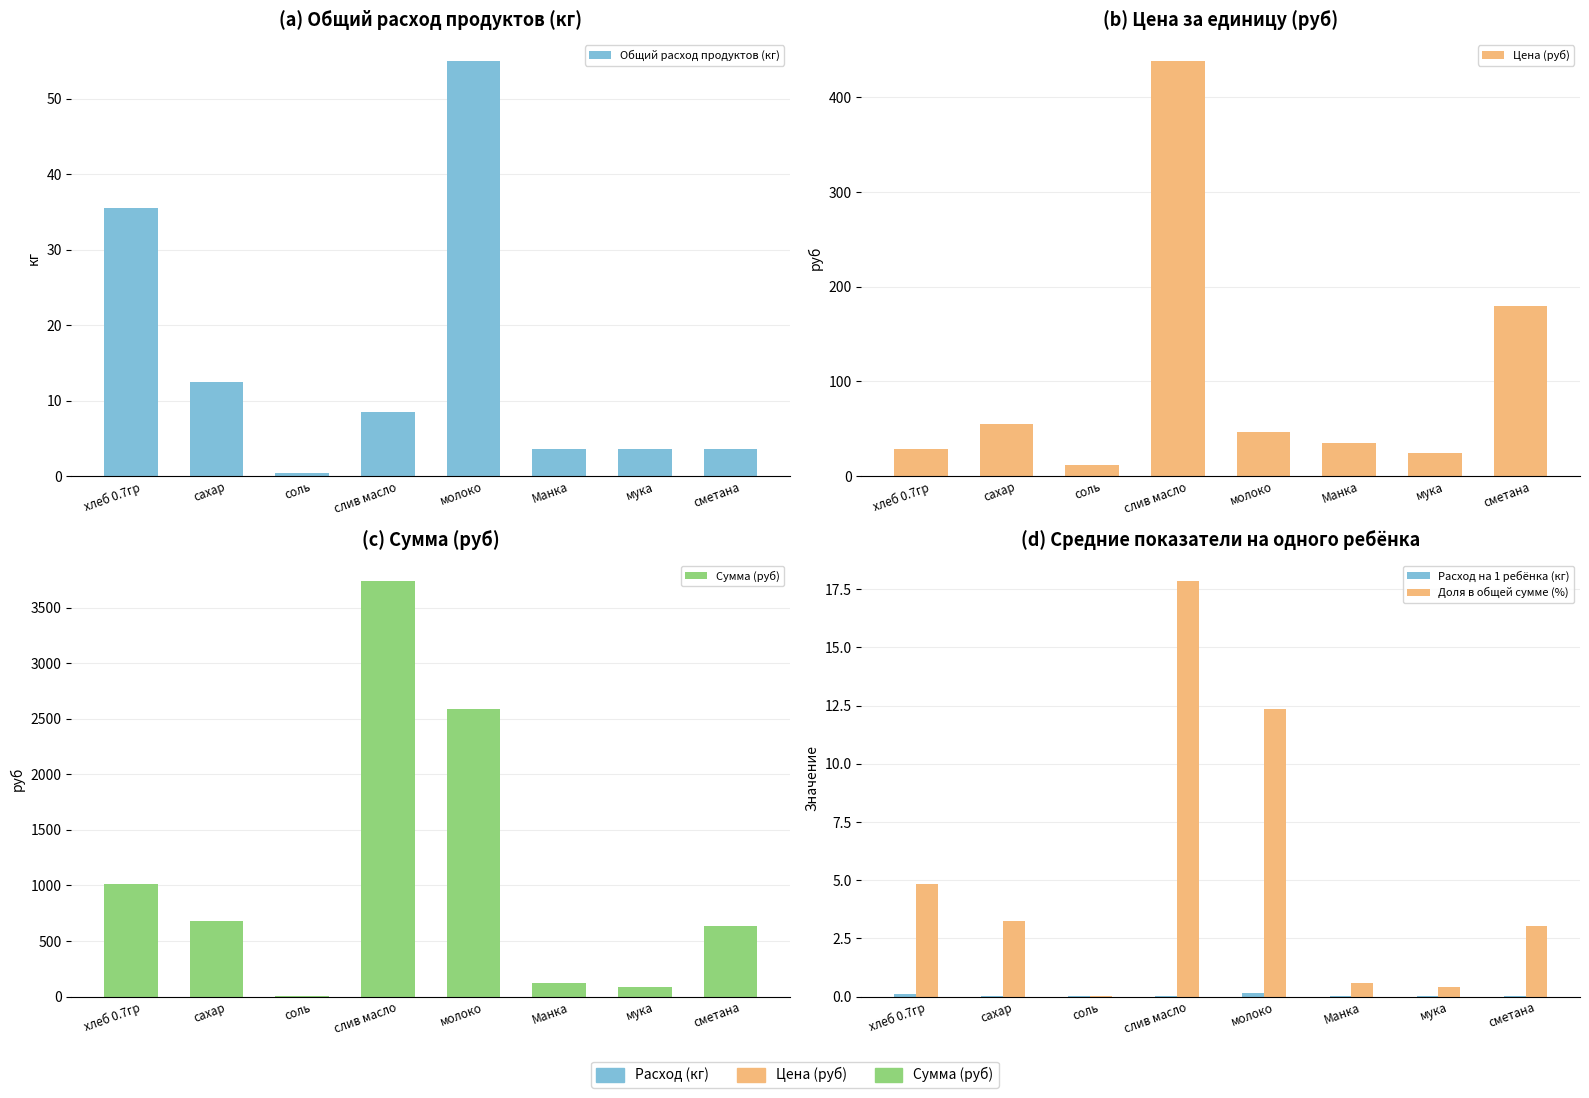

At which label is Сумма (руб) closest to 1871?

молоко